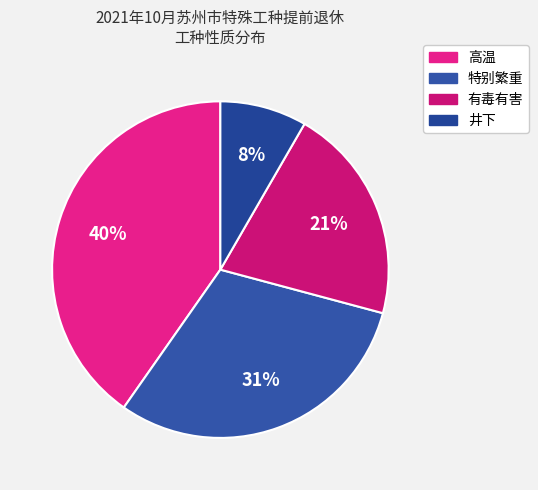

What percentage is the 高温 slice, to the nearest percent?

40%